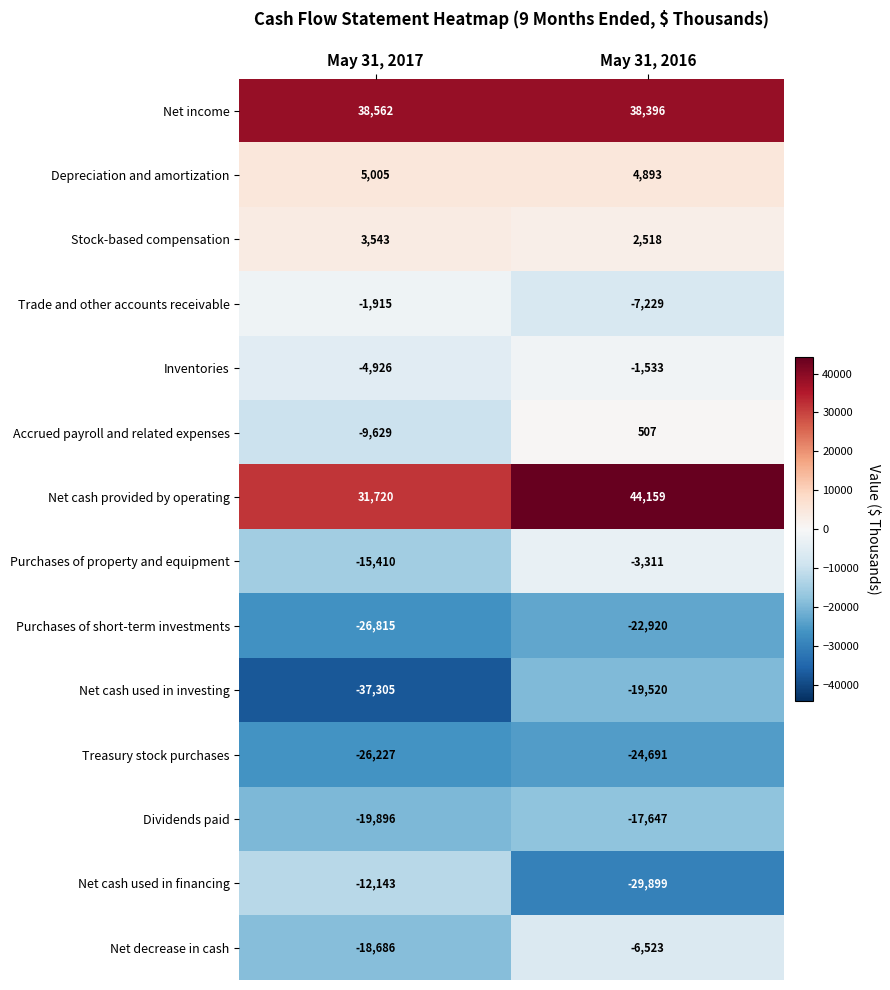

At which category does the chart reach its minimum across all series?

May 31, 2017